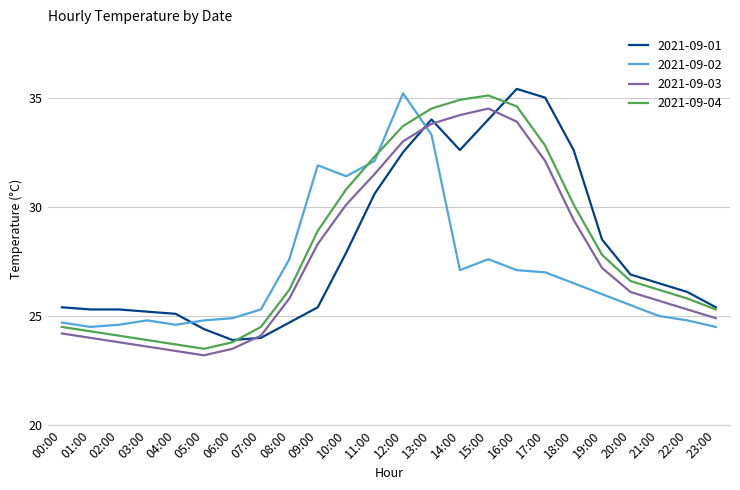

What position from the left is 03:00?

4